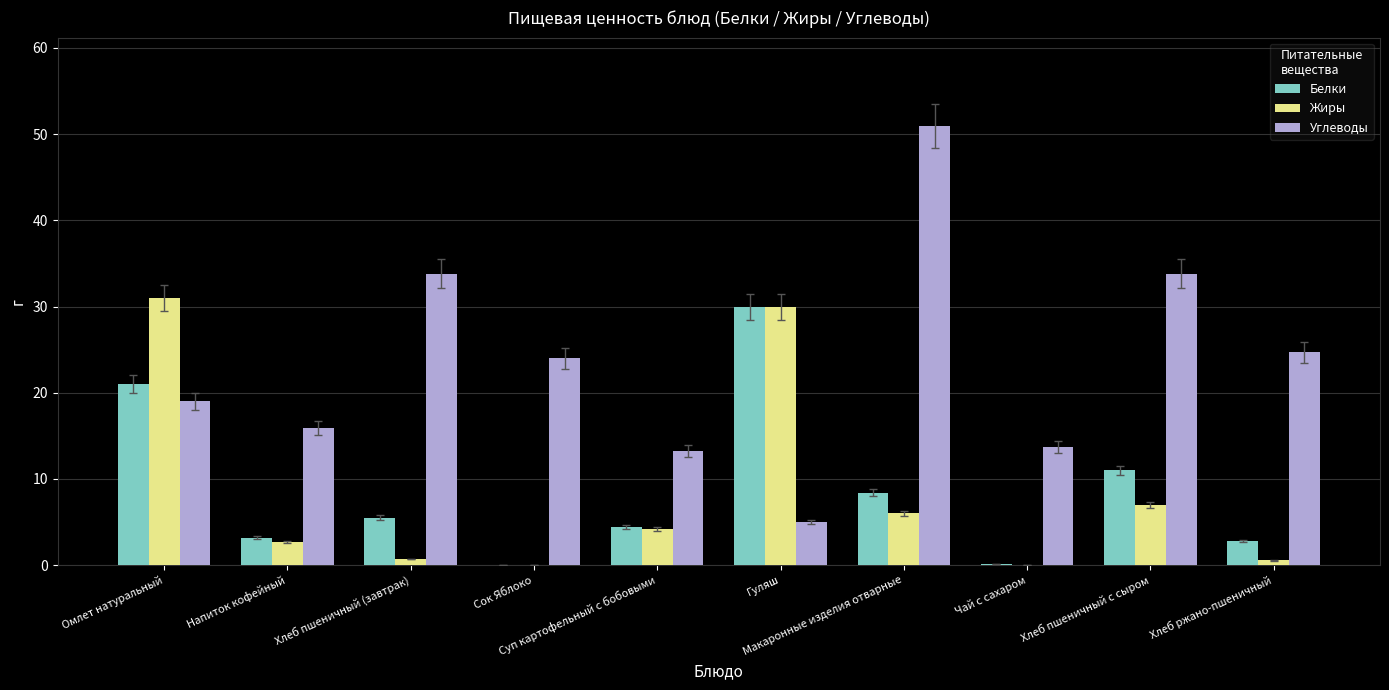

What is the difference between the Жиры values at Гуляш and Омлет натуральный?

1.0